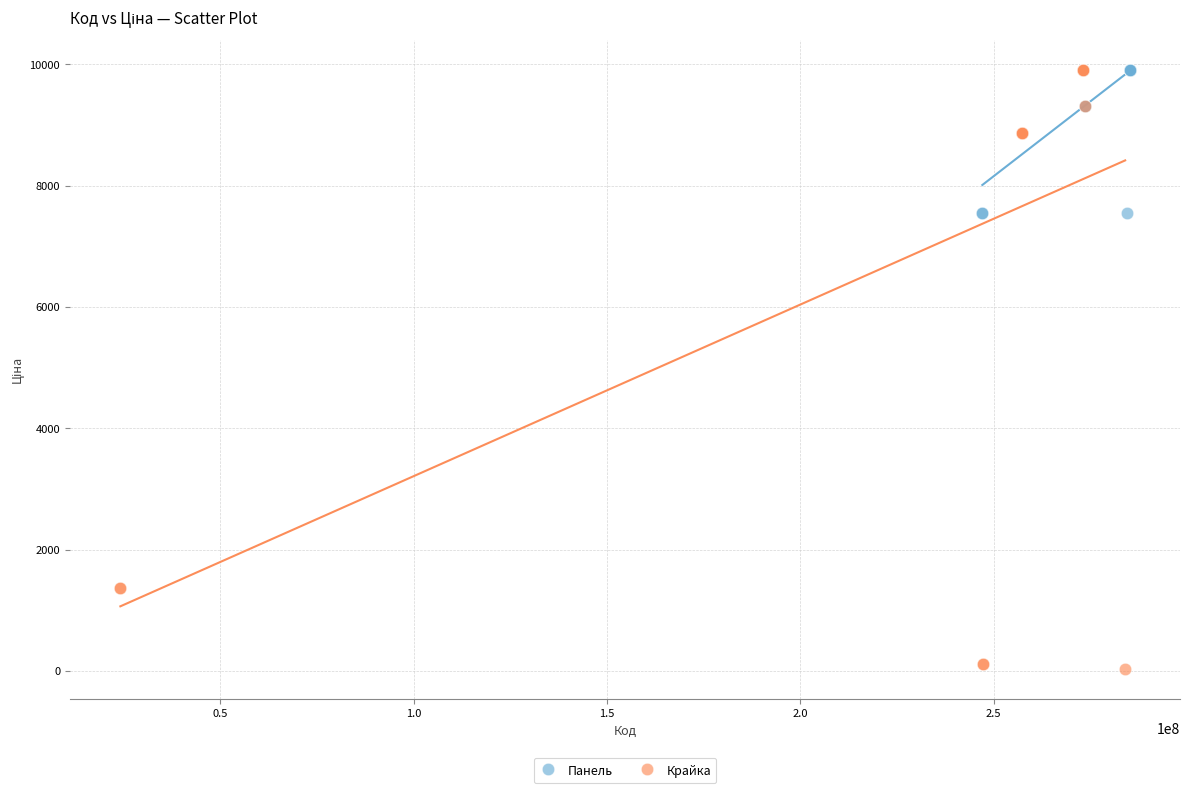

Which series has the largest Y range (max minus min)?

Крайка